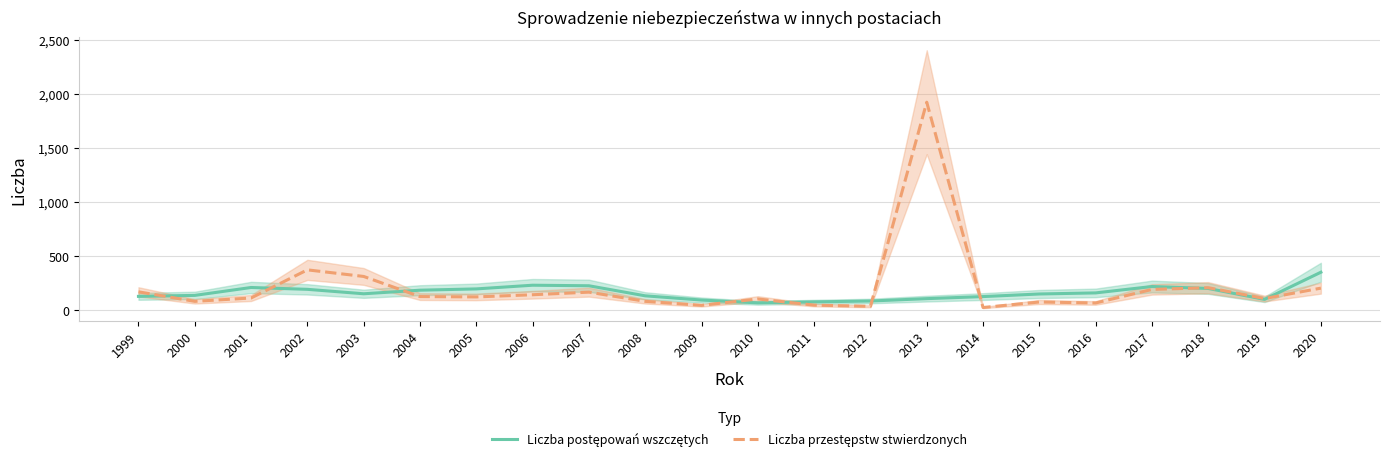

How many values in the Liczba przestępstw stwierdzonych series are below 122?

11